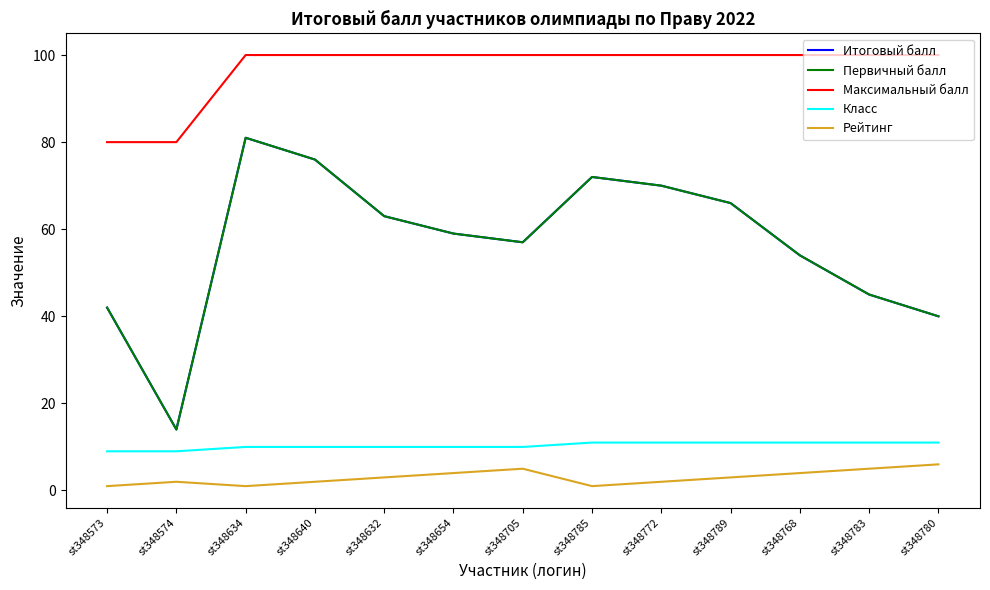

What is the value of the Первичный балл point at the 8th from the left?

72